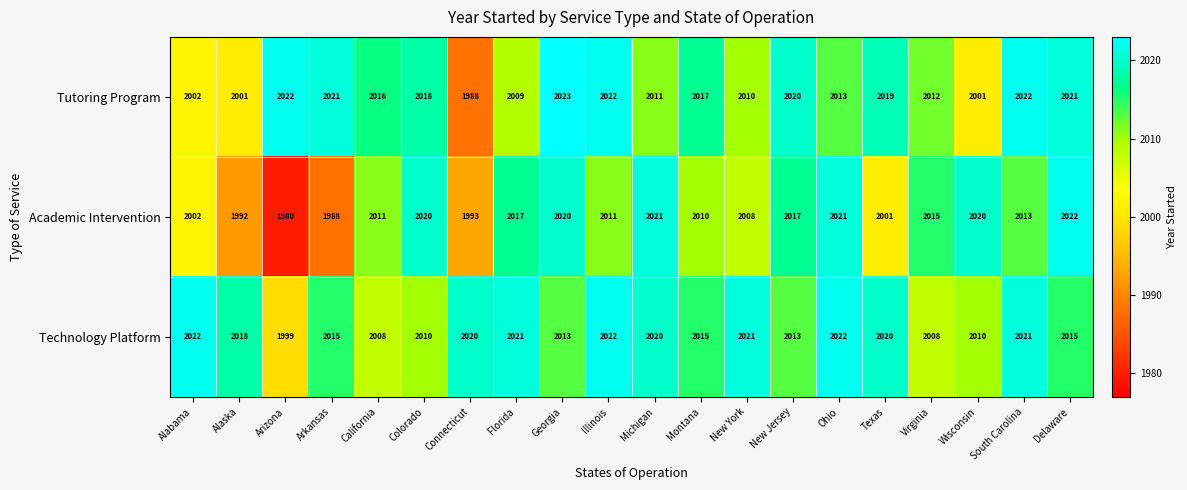

List the series in order of their overall mean, highest first.

Technology Platform, Tutoring Program, Academic Intervention